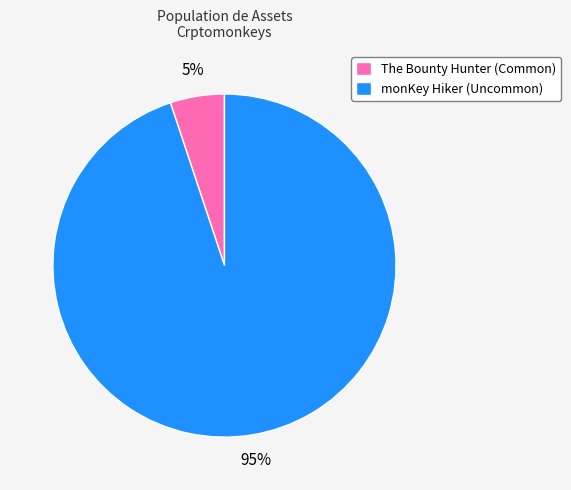

The monKey Hiker slice represents 88% of the pie. True or false?

False